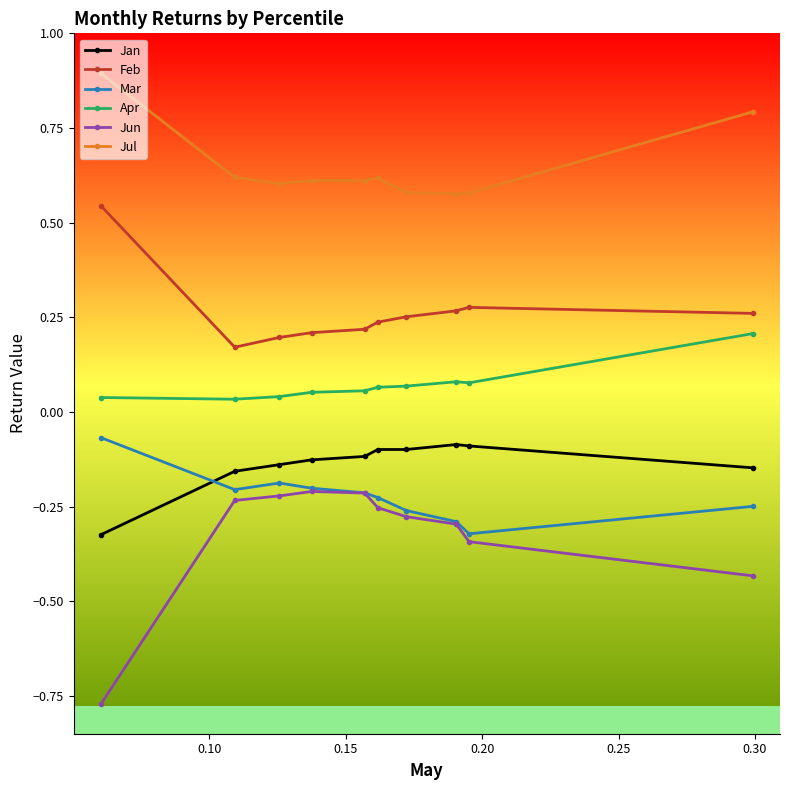

True or false: Feb and Apr cross at least once.

False